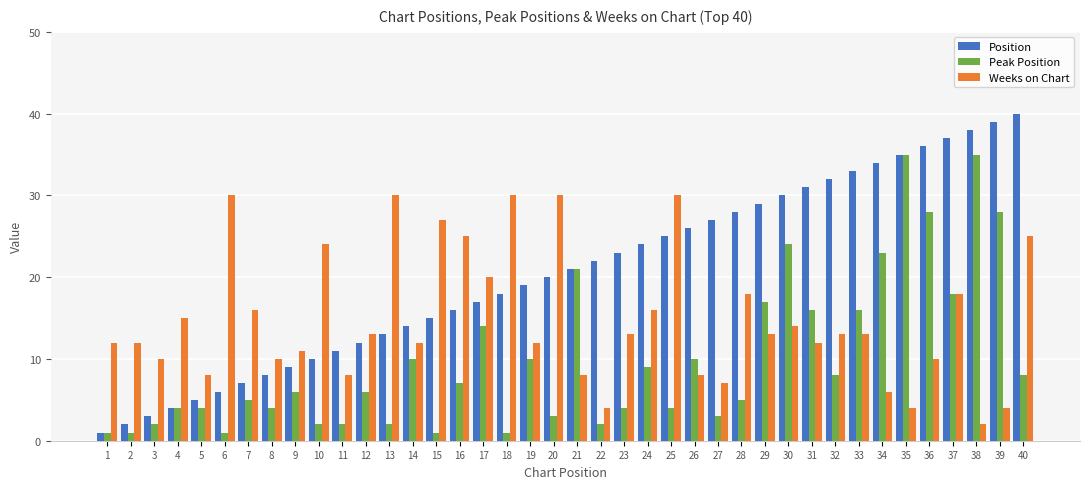

What is the difference between the highest and lowest values at 20?

27